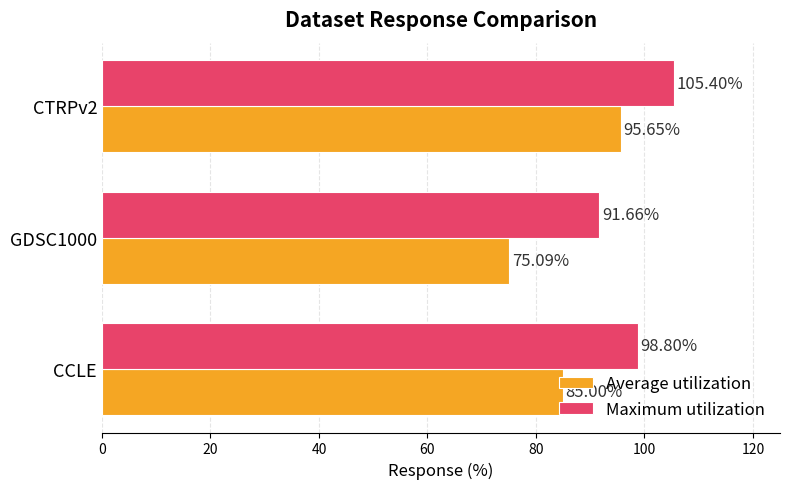

At which category does the chart reach its peak across all series?

CTRPv2